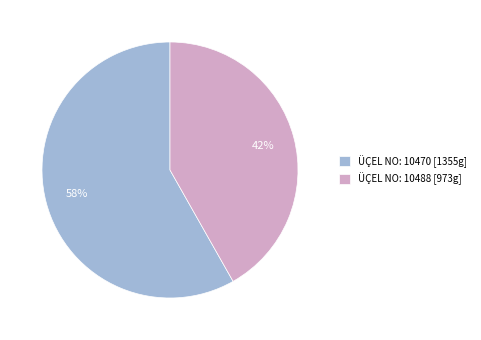

To the nearest percent, what is the difference between the ÜÇEL NO: 10470 [1355g] and ÜÇEL NO: 10488 [973g] slice percentages?

16%